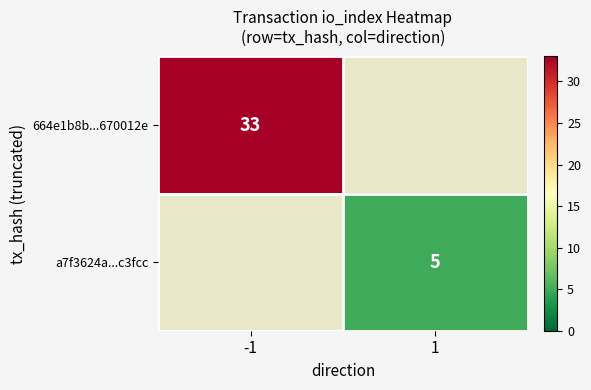

The a7f3624a...c3fcc series shows 3 at 1. True or false?

False